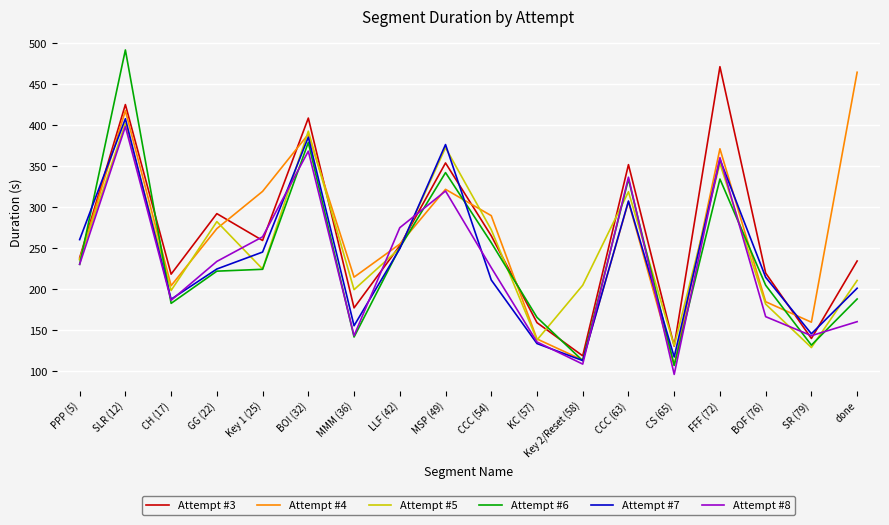

Which category has the highest value in the Attempt #8 series?

SLR (12)